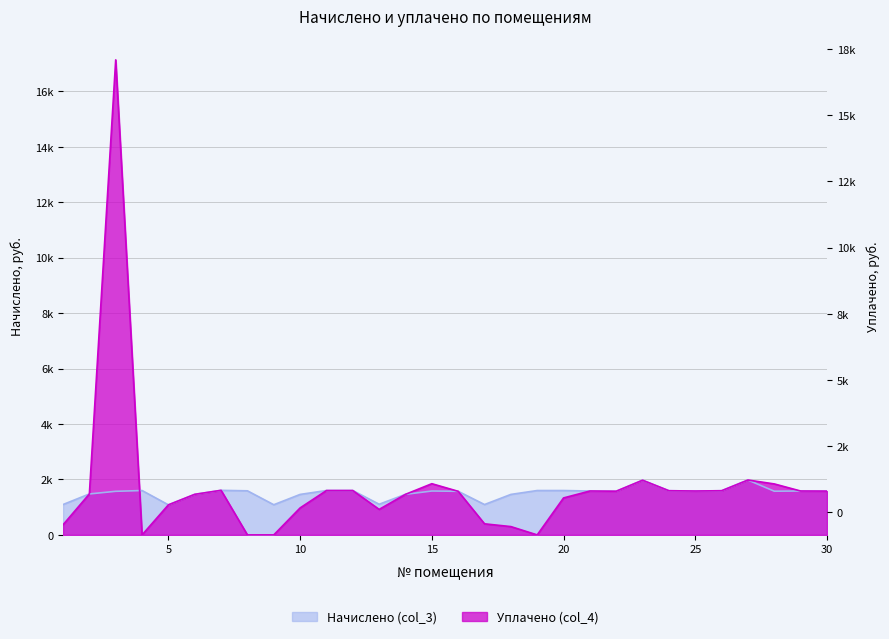

The value of Уплачено (col_4) at 22 is 2452.7. True or false?

False